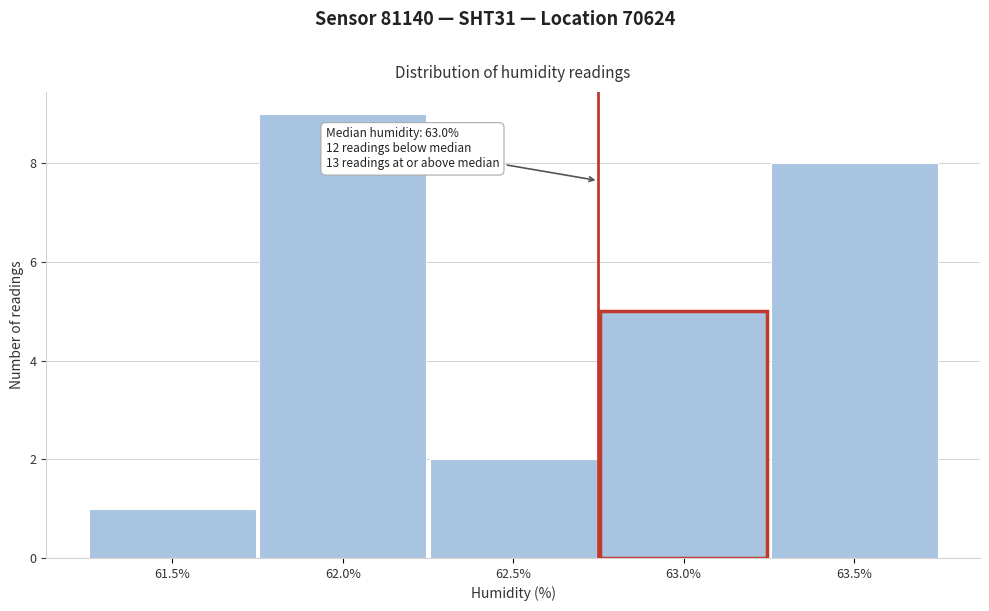

Reading left to right, transcribe all the data shown in this chart.

61.5%=1	62.0%=9	62.5%=2	63.0%=5	63.5%=8